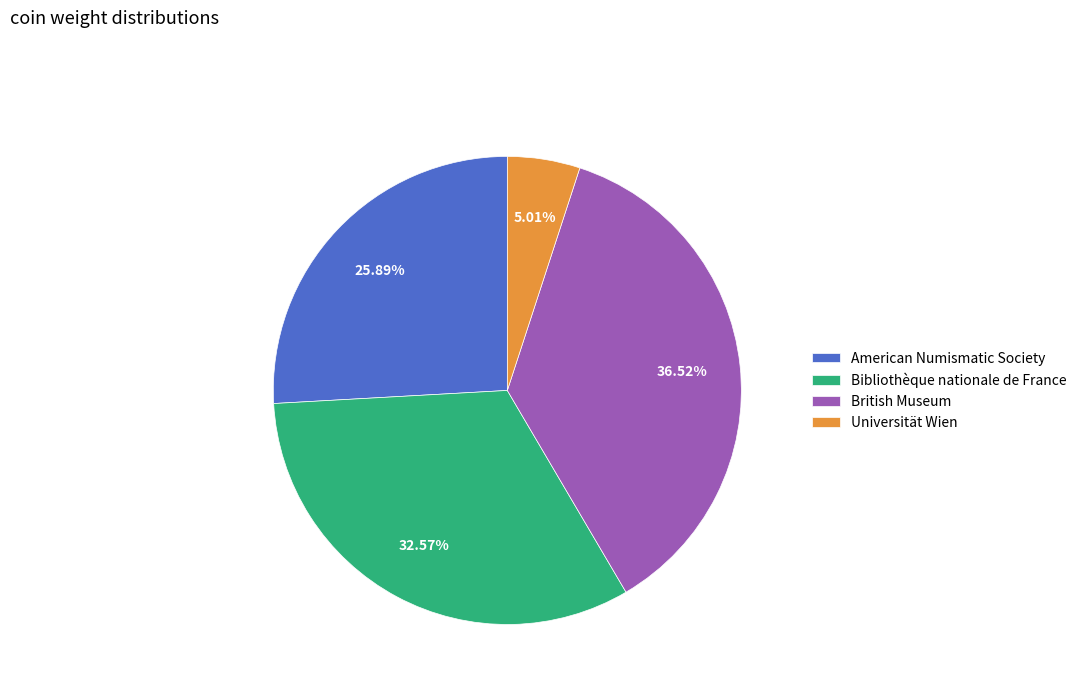

Does British Museum account for over 50% of the chart?

No